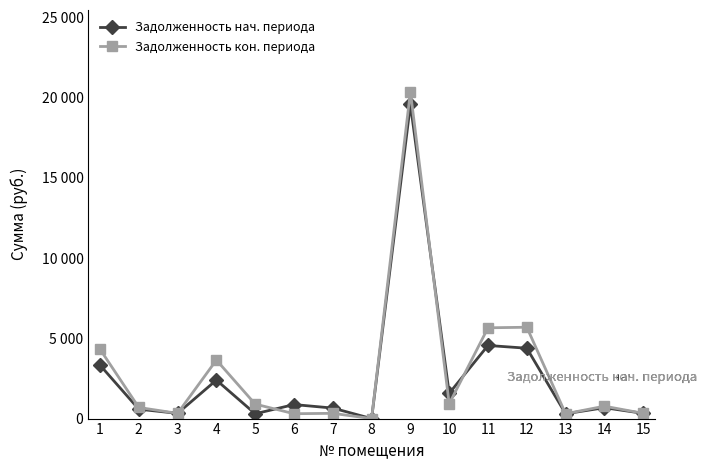

Rank the series by their average value, from lowest to highest.

Задолженность нач. периода, Задолженность кон. периода